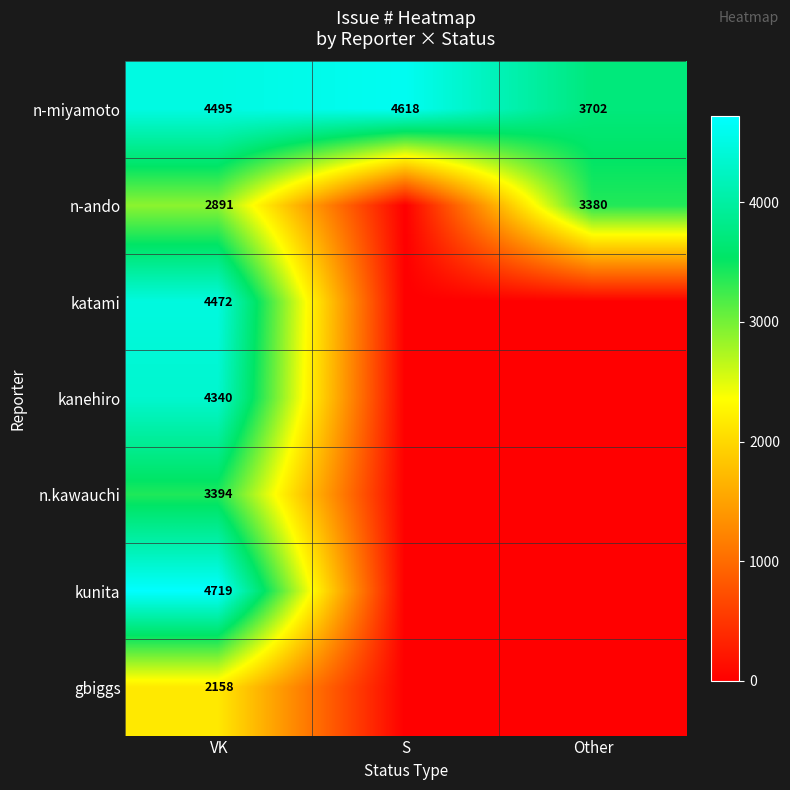

What is the highest value of the n-miyamoto series?

4618